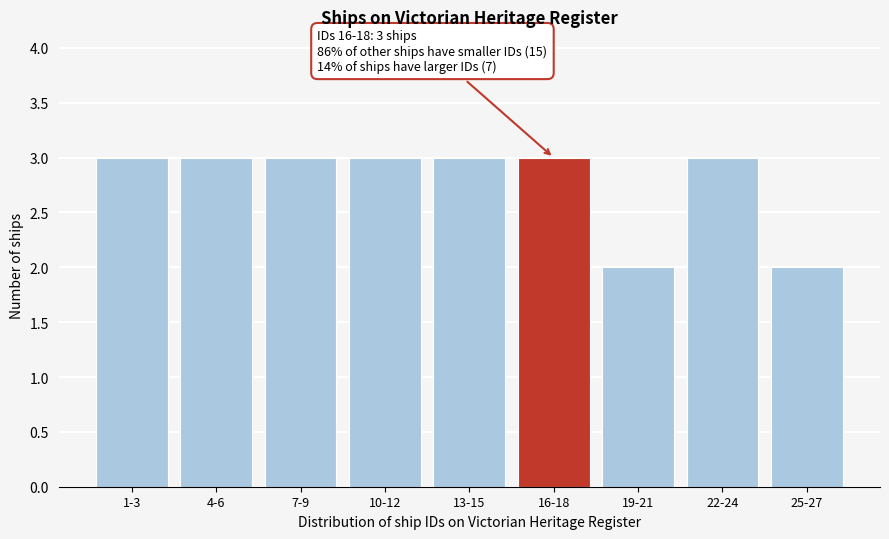

Reading left to right, list all the values displayed in this chart.

3	3	3	3	3	3	2	3	2